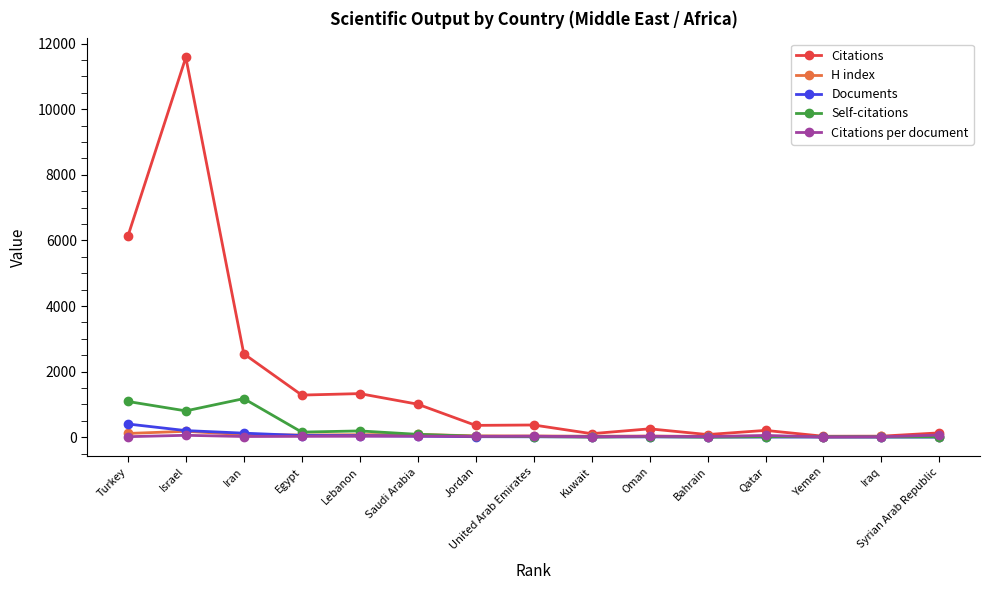

The H index series shows 21.0 at Iraq. True or false?

True